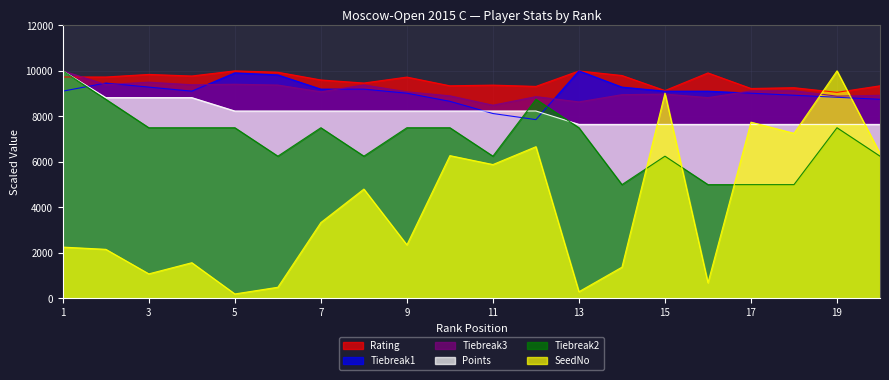

Which category has the highest value across all series?

5